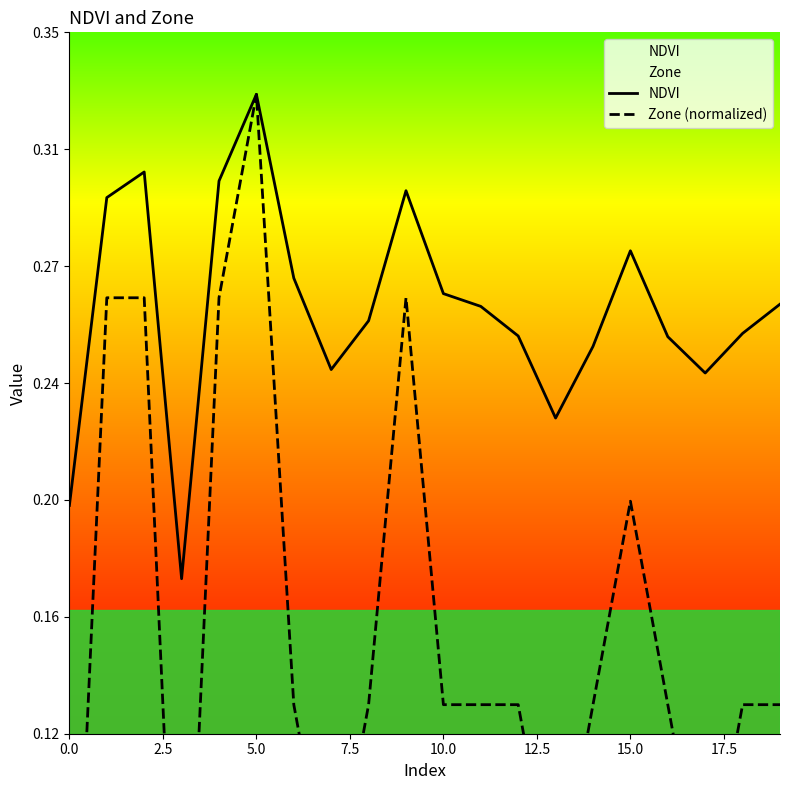

True or false: Zone (normalized) and NDVI cross at least once.

False